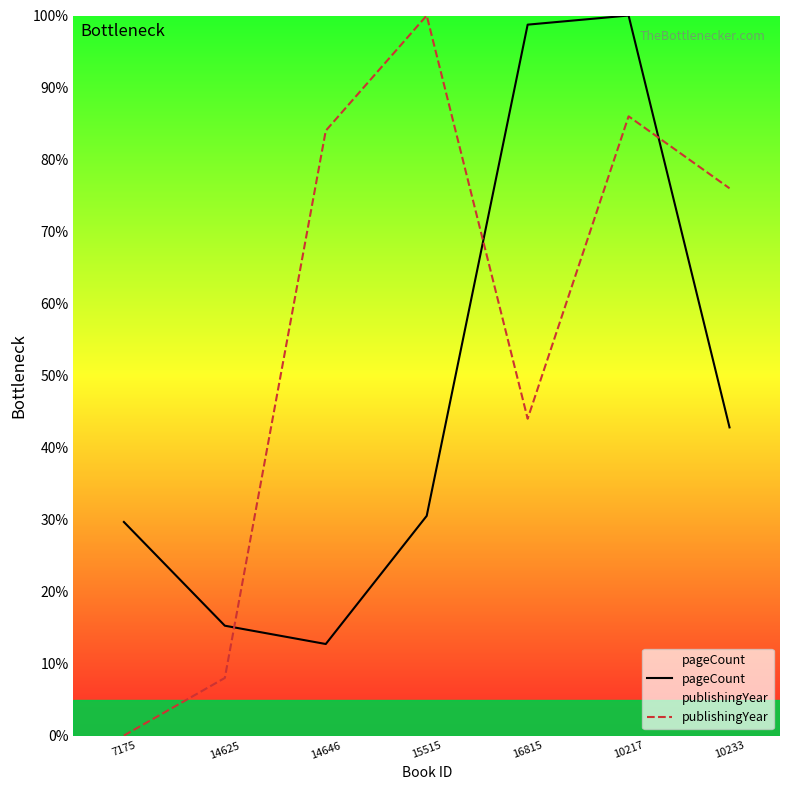

What is the label of the 1st point from the right?

10233